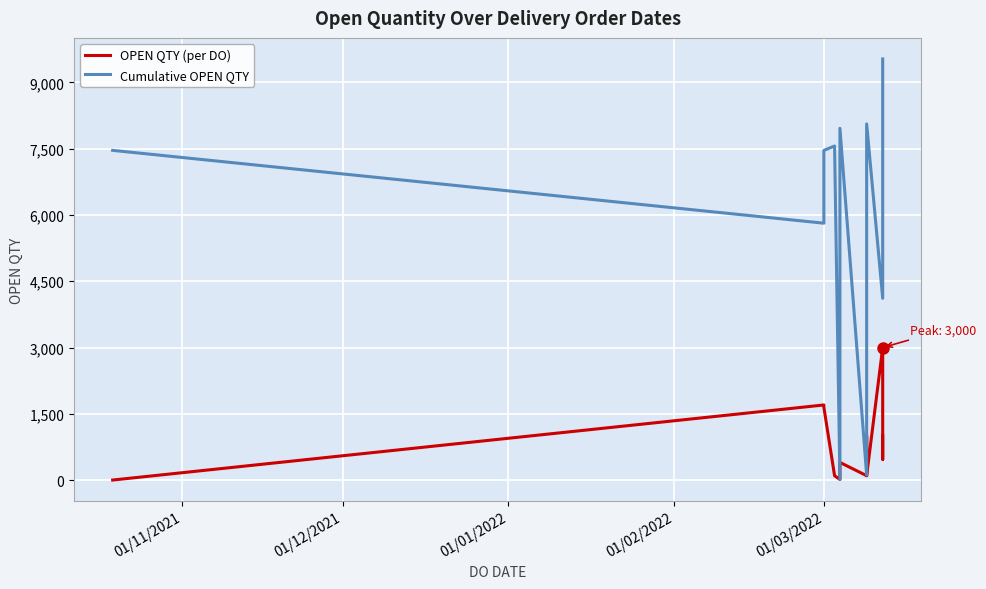

Is it true that Cumulative OPEN QTY equals 5455 at 11?

False